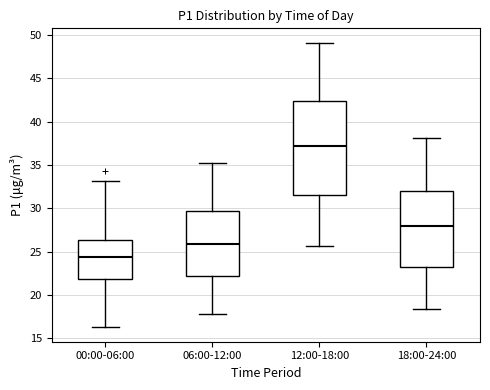

Reading left to right, read every box against the y-axis: the position of its median line, the range the box covers, and the ends of its whiskers. The values are not printed on the chart, so give them approximately, as read against the axis.

00:00-06:00: median 24.5, box 22.0 to 26.5, whiskers 16.5 to 33.0
06:00-12:00: median 26.0, box 22.0 to 29.5, whiskers 18.0 to 35.0
12:00-18:00: median 37.0, box 31.5 to 42.5, whiskers 25.5 to 49.0
18:00-24:00: median 28.0, box 23.5 to 32.0, whiskers 18.5 to 38.0